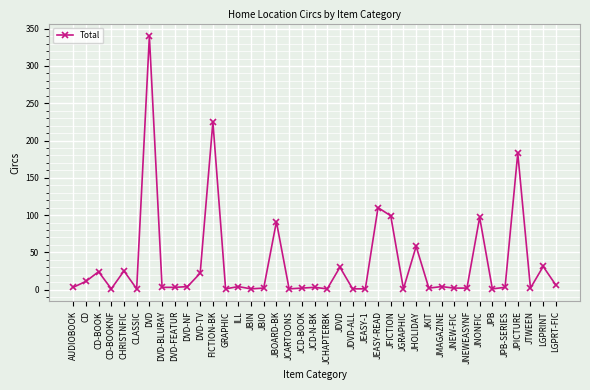

At which category does the data reach its first local peak?

CD-BOOK